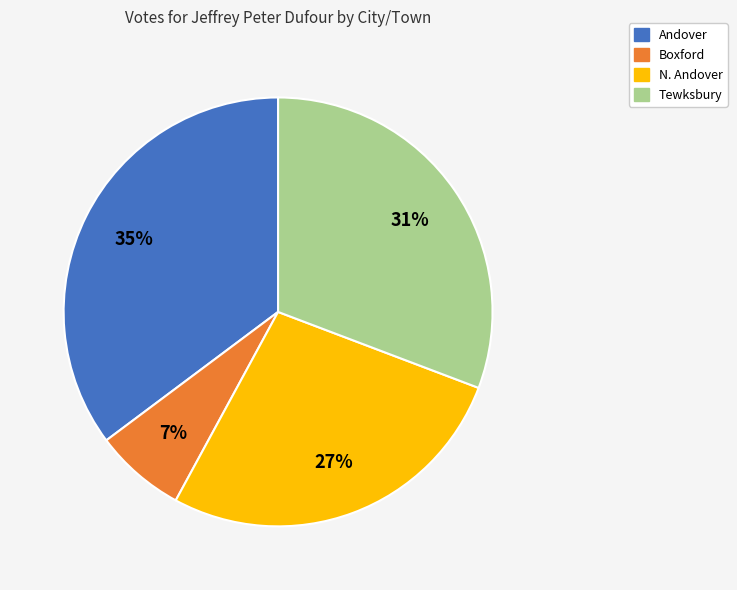

How many slices are in this pie chart?

4